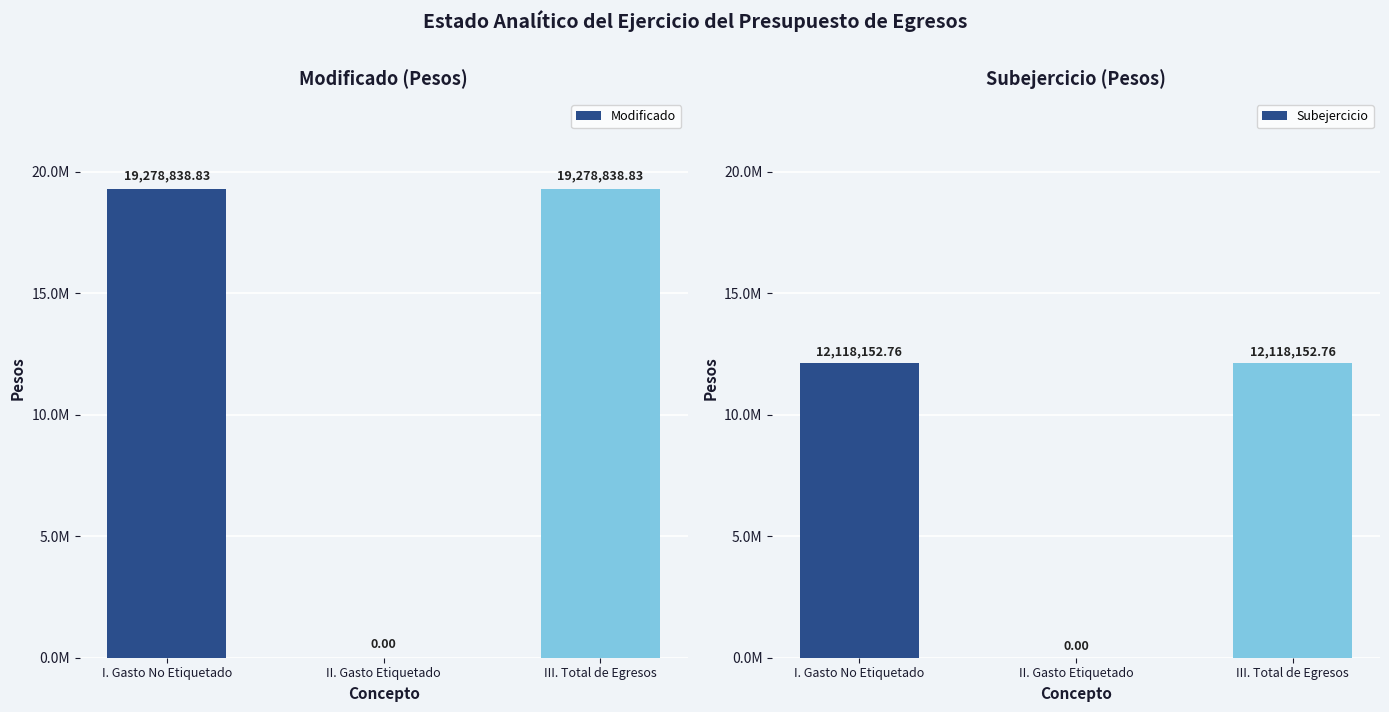

What is the sum of the Subejercicio values at III. Total de Egresos and I. Gasto No Etiquetado?

24236305.5